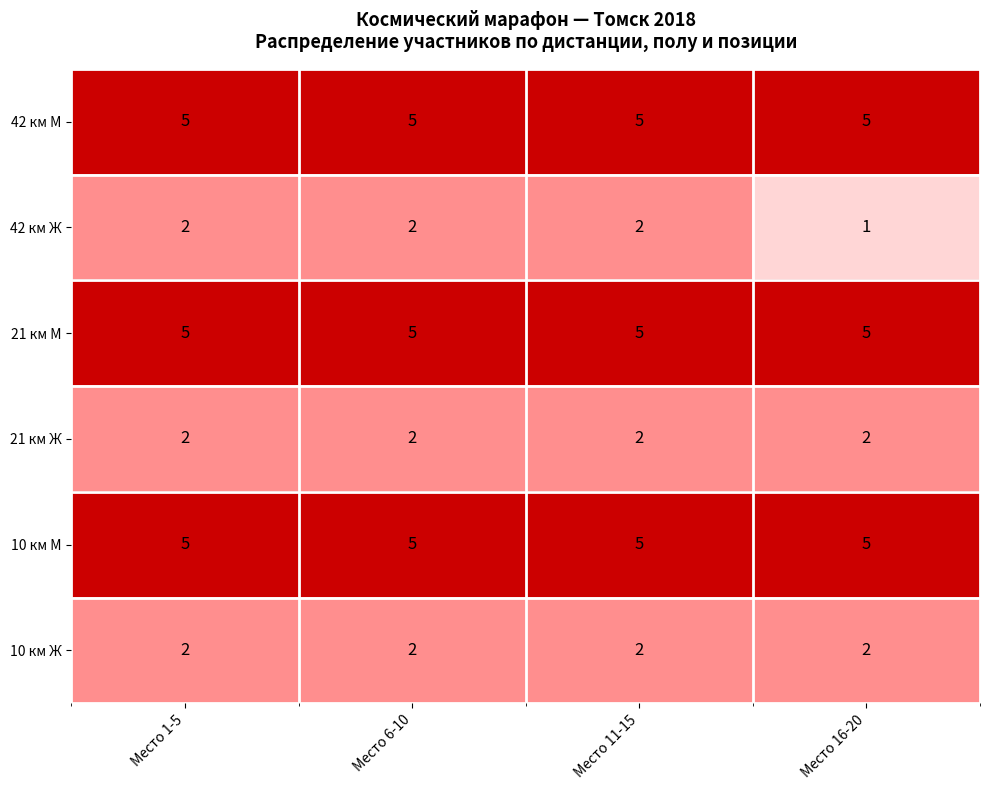

What is the maximum value shown in the chart?

5